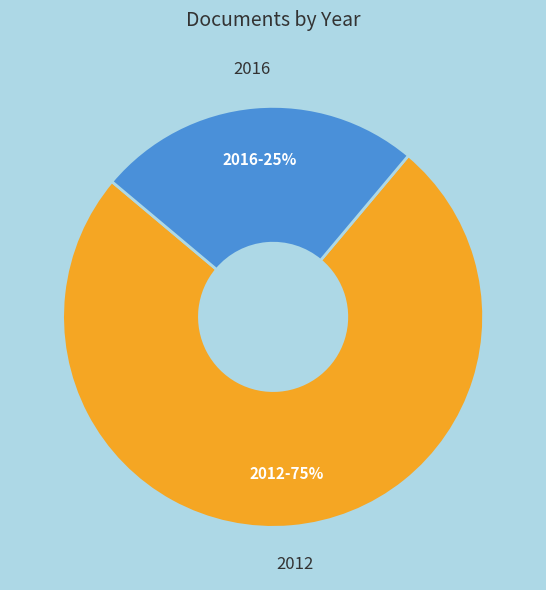

Does any single category account for the majority?

Yes